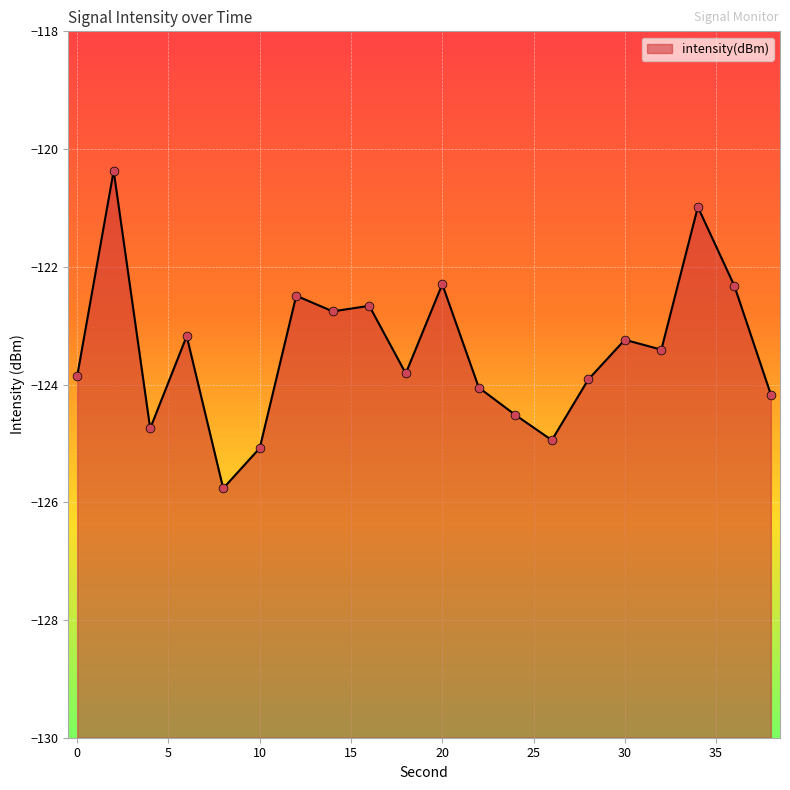

Which has a higher value, 30 or 22?

30